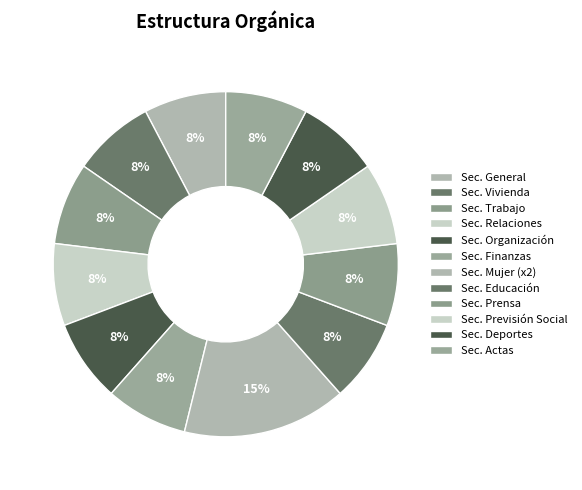

How many slices are in this pie chart?

12